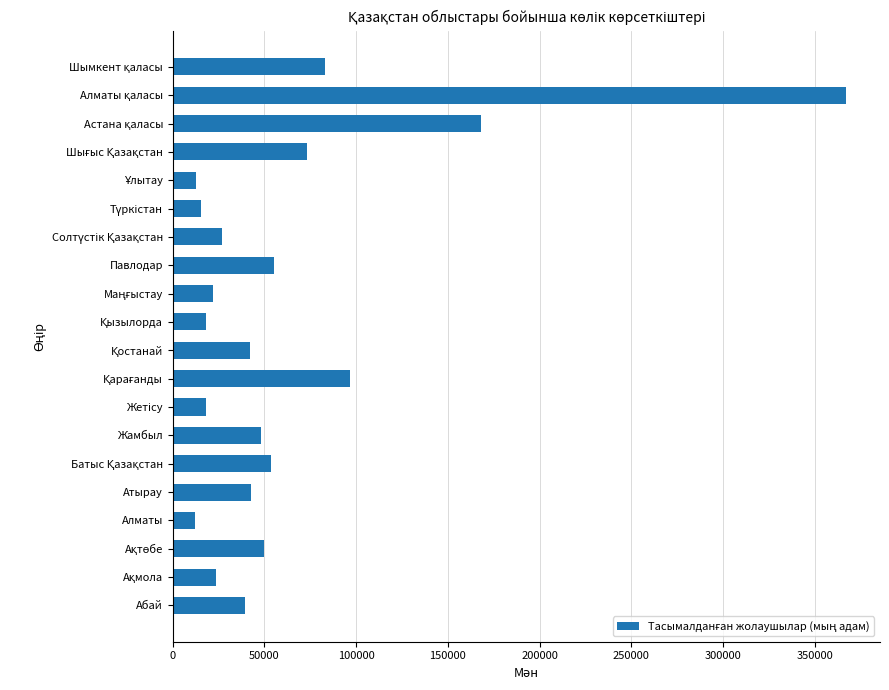

What is the smallest value displayed?

11953.4